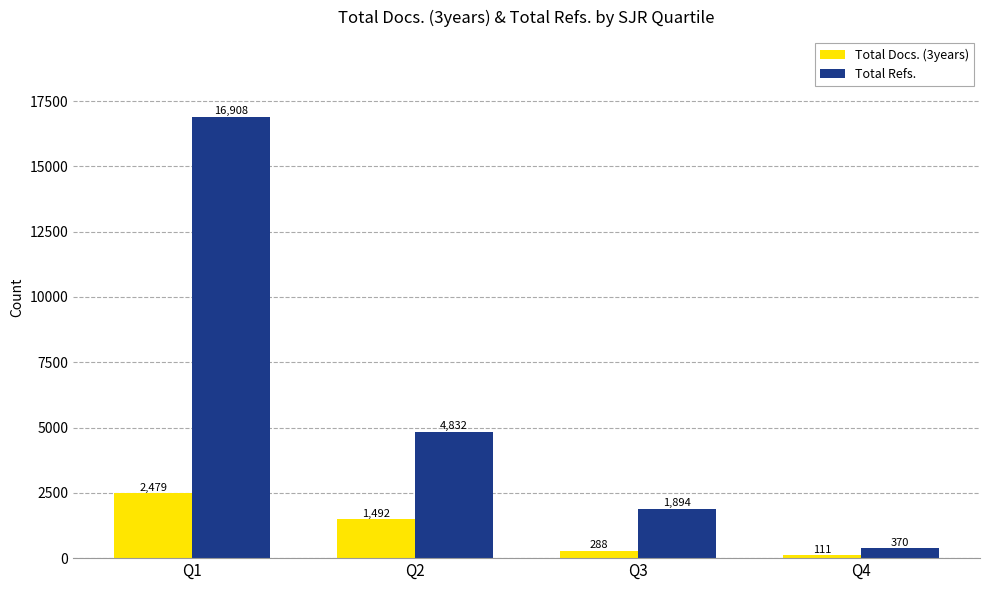

Does the chart contain any negative values?

No